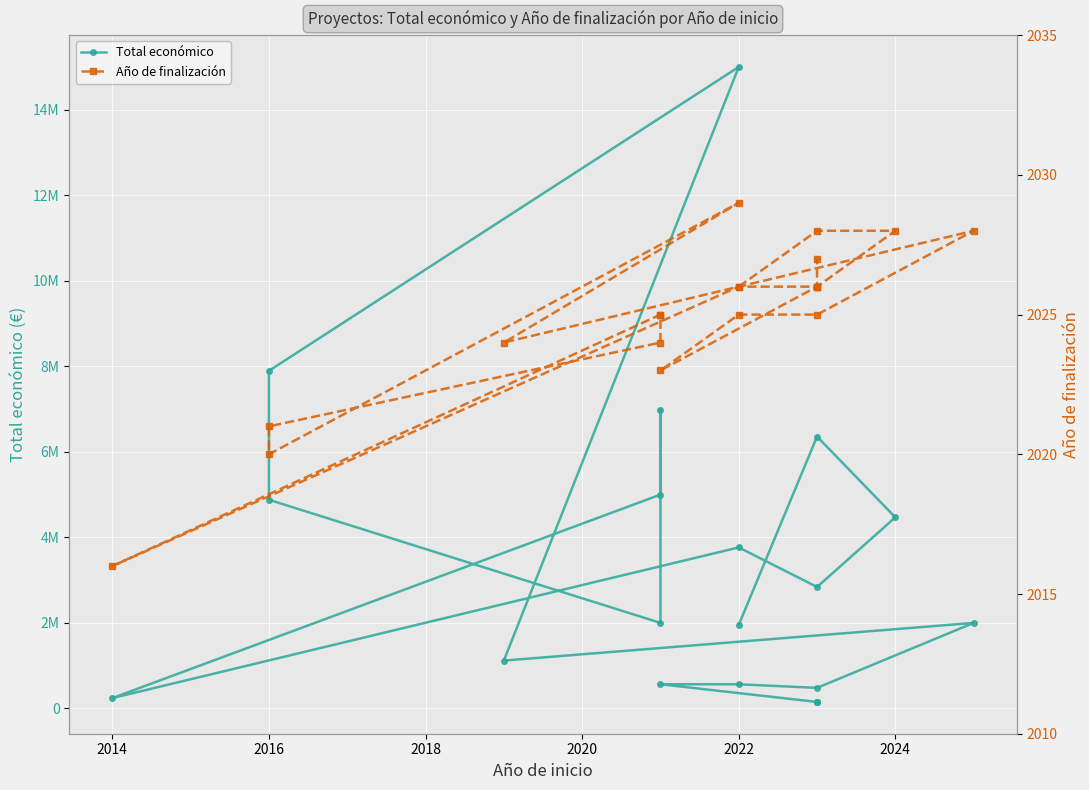

Reading left to right, what are all the values shown in this chart?

Total económico: 1954580	6357762	4468538	2839669	3764689	241035	4999563	6986278	1999846	4878860	7895657	15002553	1117800	1999868	479882	563721	564758	150000	150000	150000
Año de finalización: 2026	2028	2028	2026	2026	2016	2025	2025	2024	2021	2020	2029	2024	2028	2025	2025	2023	2026	2026	2027